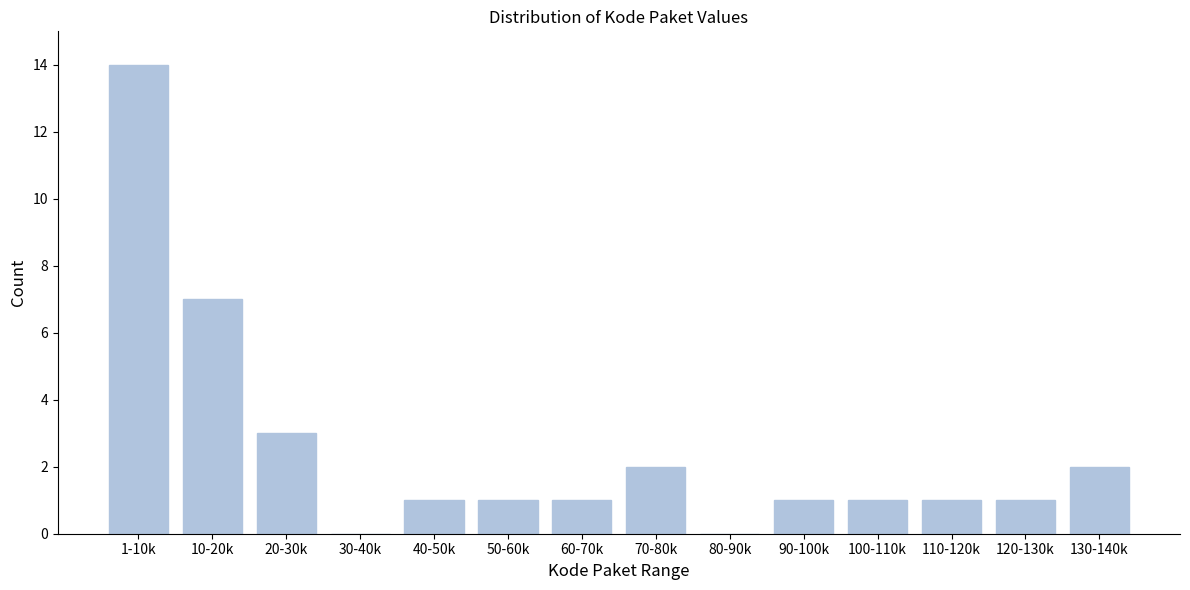

Reading left to right, list all the values displayed in this chart.

1-10k=14	10-20k=7	20-30k=3	30-40k=0	40-50k=1	50-60k=1	60-70k=1	70-80k=2	80-90k=0	90-100k=1	100-110k=1	110-120k=1	120-130k=1	130-140k=2